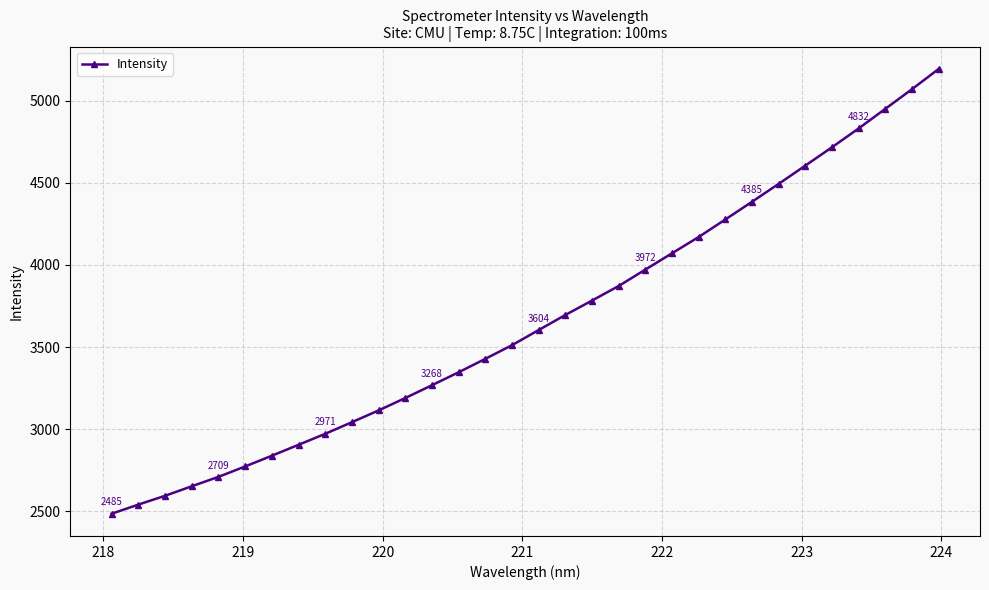

What is the value of the 13th point from the left?

3267.6